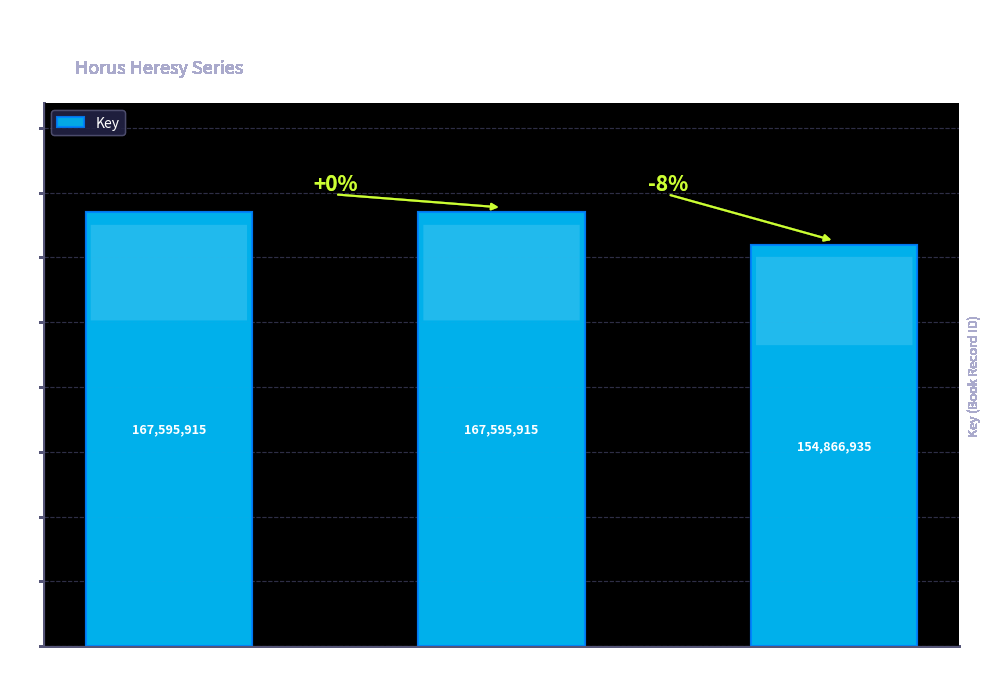

What is the ratio of the value at Hardcover to the value at Trade Paperback?

1.0